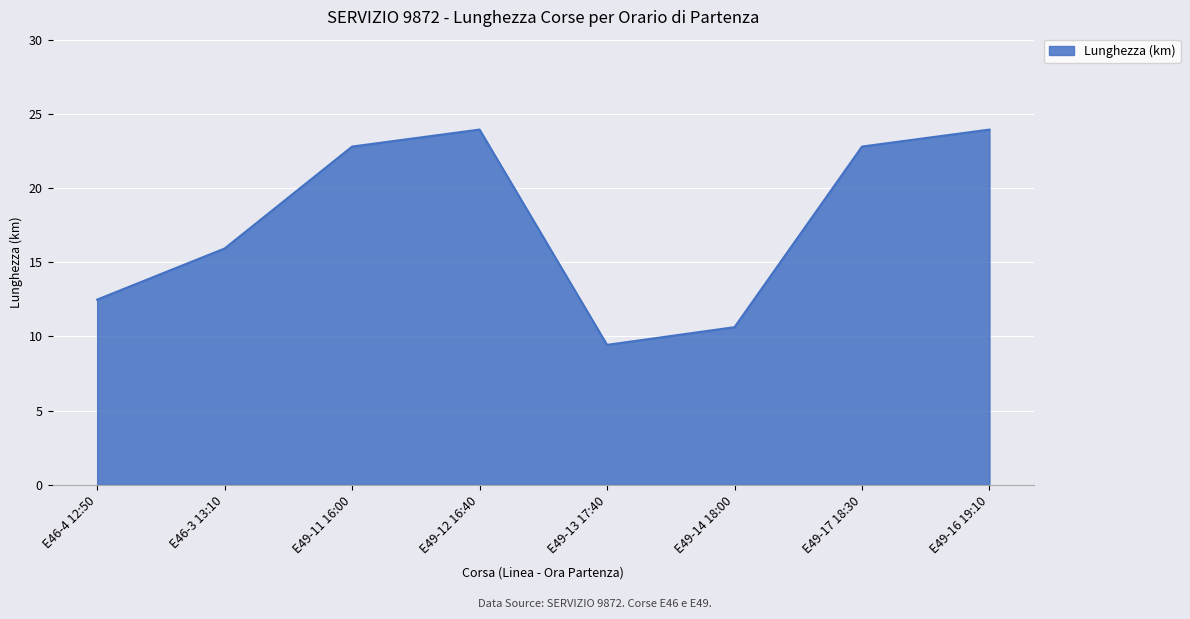

What is the approximate value at E49-13 17:40?

9.4